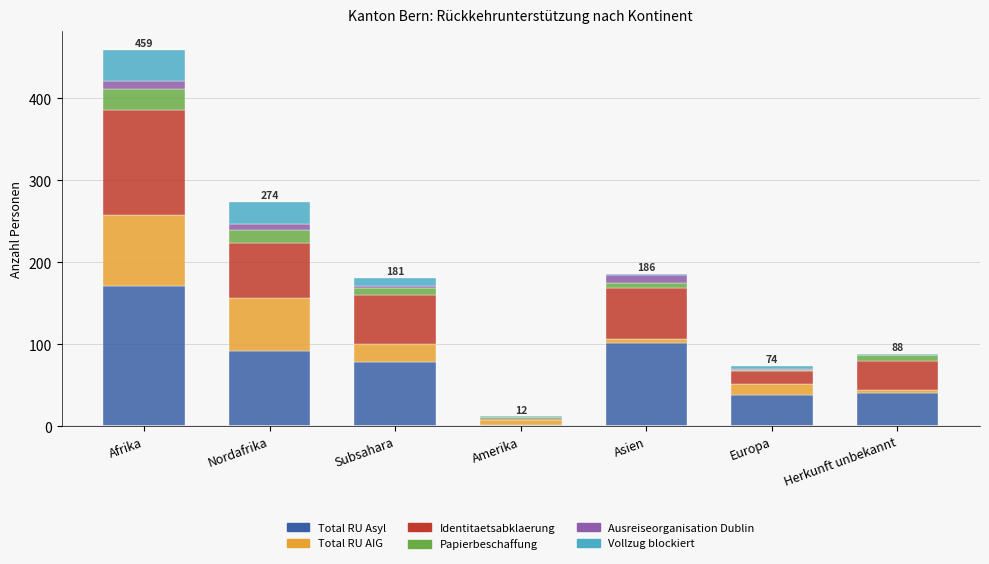

True or false: Total RU Asyl has a value of 62 at Nordafrika.

False